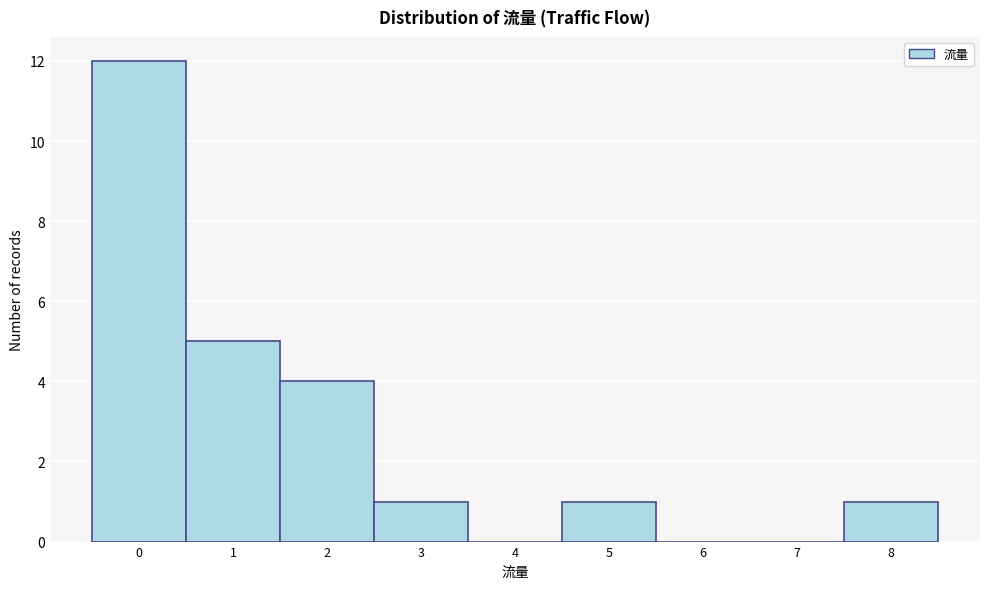

Reading left to right, list every bar in this chart as the range it spans on the x-axis followed by its height. The values are not printed on the chart, so give them approximately, as read against the axis.

-0.5 to 0.5: 12
0.5 to 1.5: 5
1.5 to 2.5: 4
2.5 to 3.5: 1
3.5 to 4.5: 0
4.5 to 5.5: 1
5.5 to 6.5: 0
6.5 to 7.5: 0
7.5 to 8.5: 1